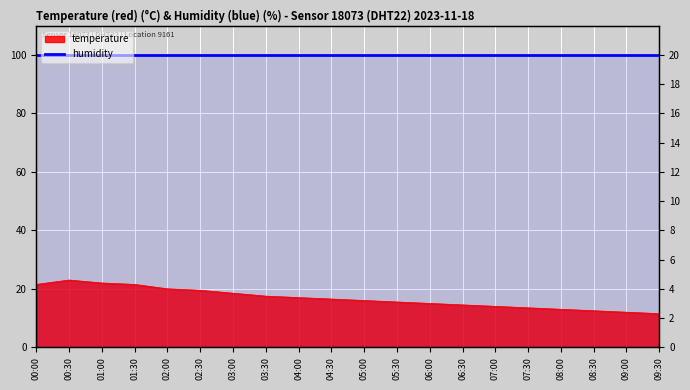

What is the sum of the values at 02:00 and 06:30?

34.5